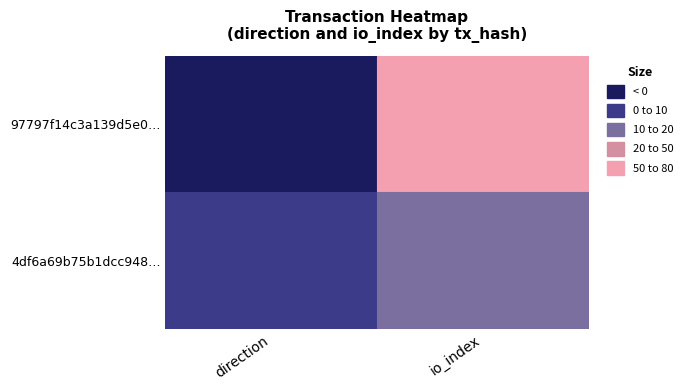

Count the 97797f14c3a139d5e0b5a577002a296e9b09e7e values in the range -1 to 71.

2